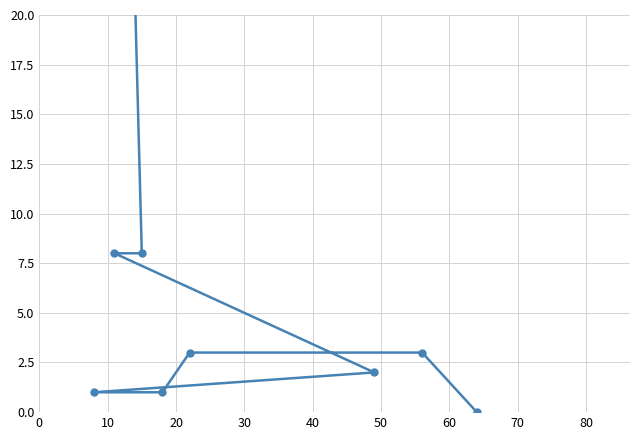

What is the difference between the values at 70 and 10?

5